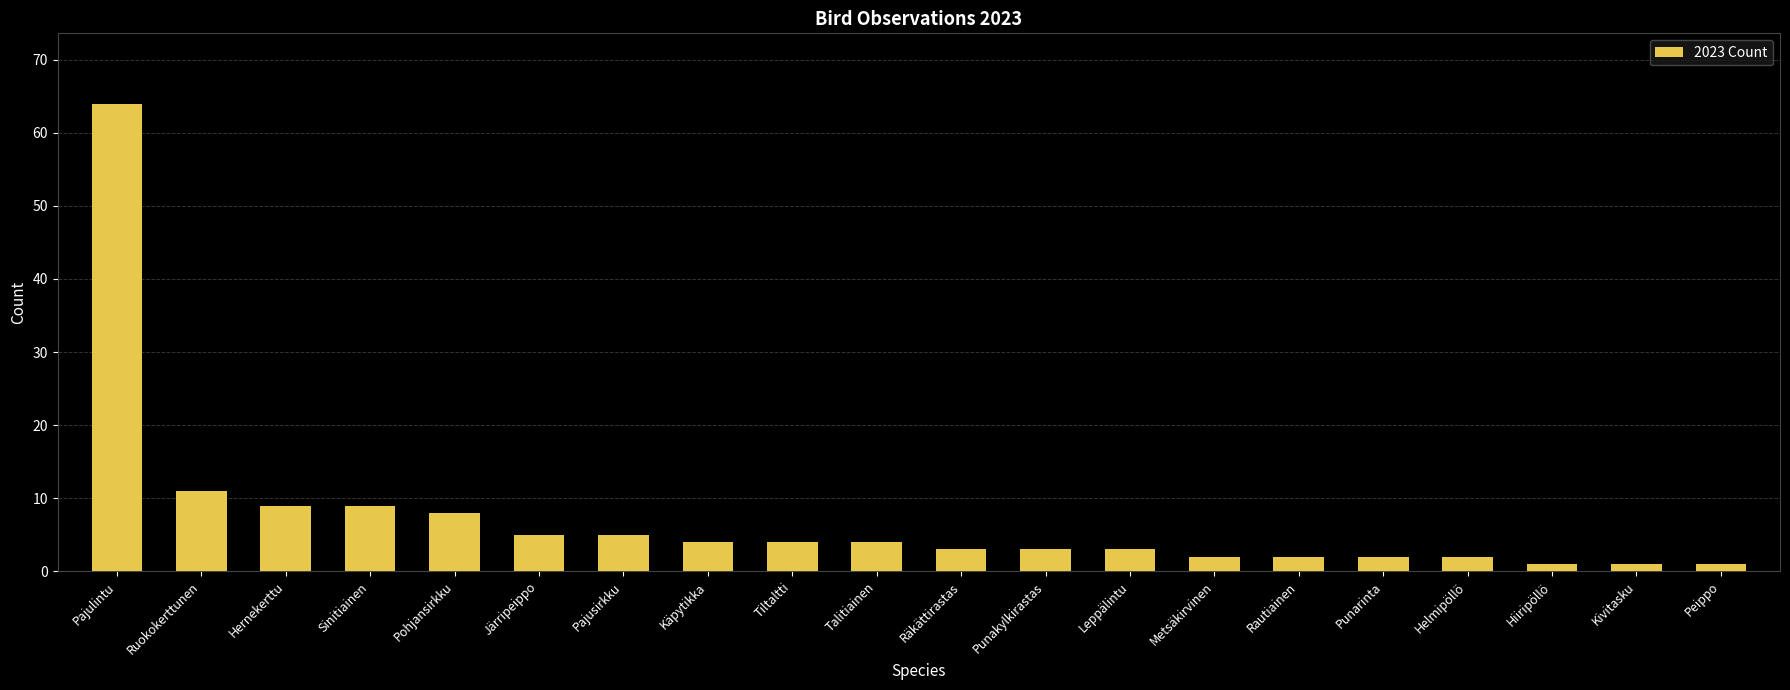

The chart shows a value of 31 at Pajulintu. True or false?

False